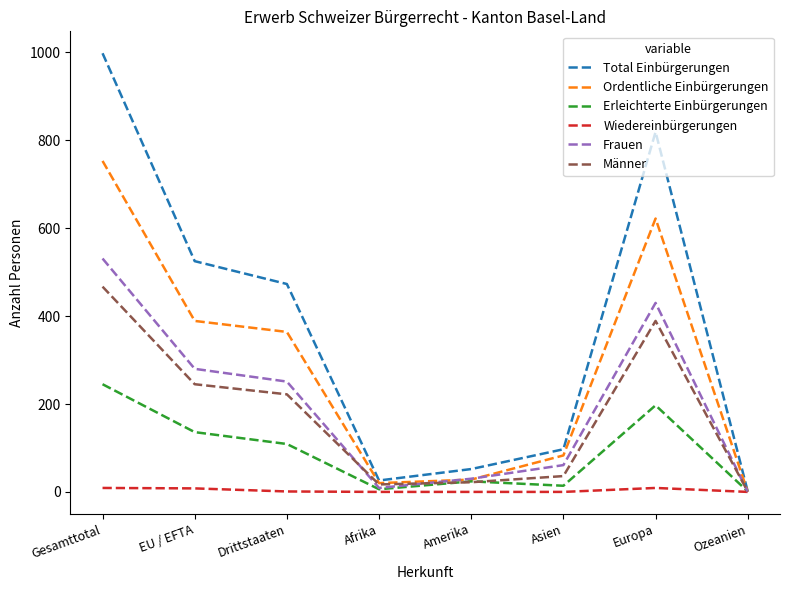

Is it true that Ordentliche Einbürgerungen equals 389 at EU / EFTA?

True